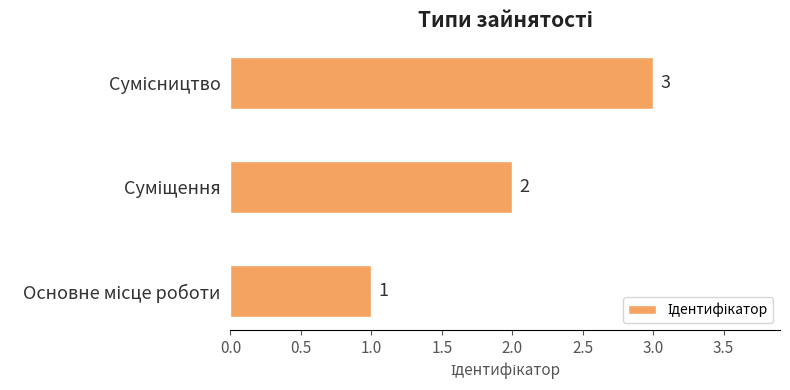

What is the maximum value shown in the chart?

3